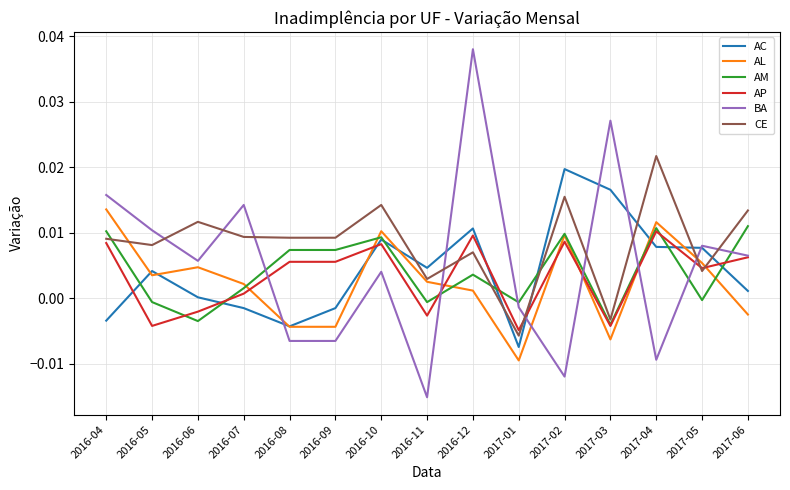

At which category does AP reach its first local valley?

2016-05